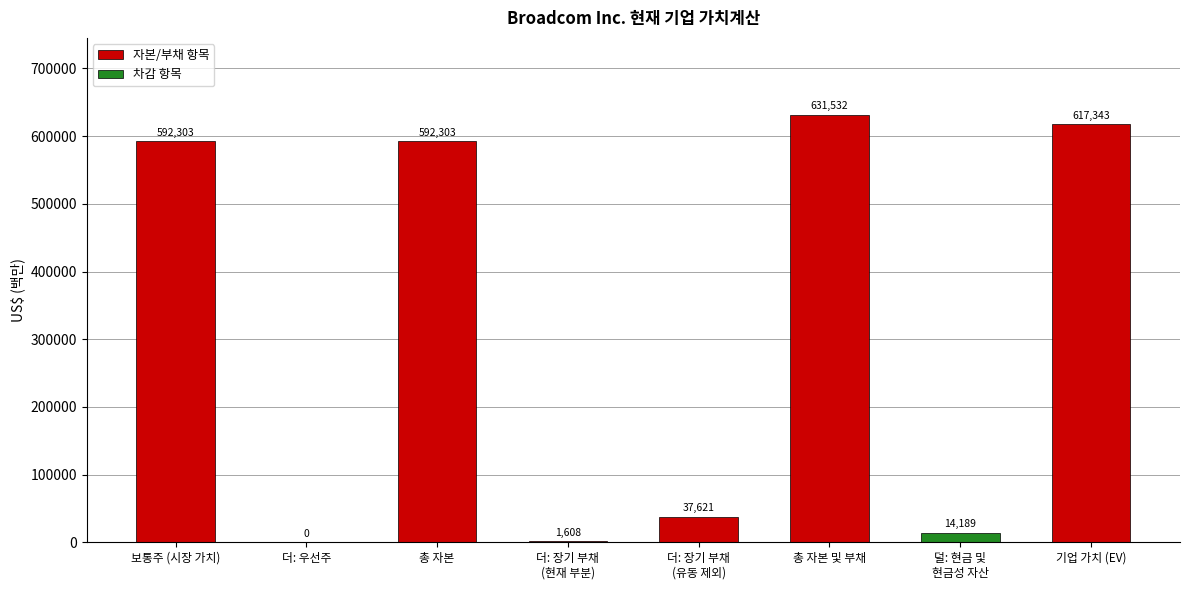

What is the sum of all values?

2486899